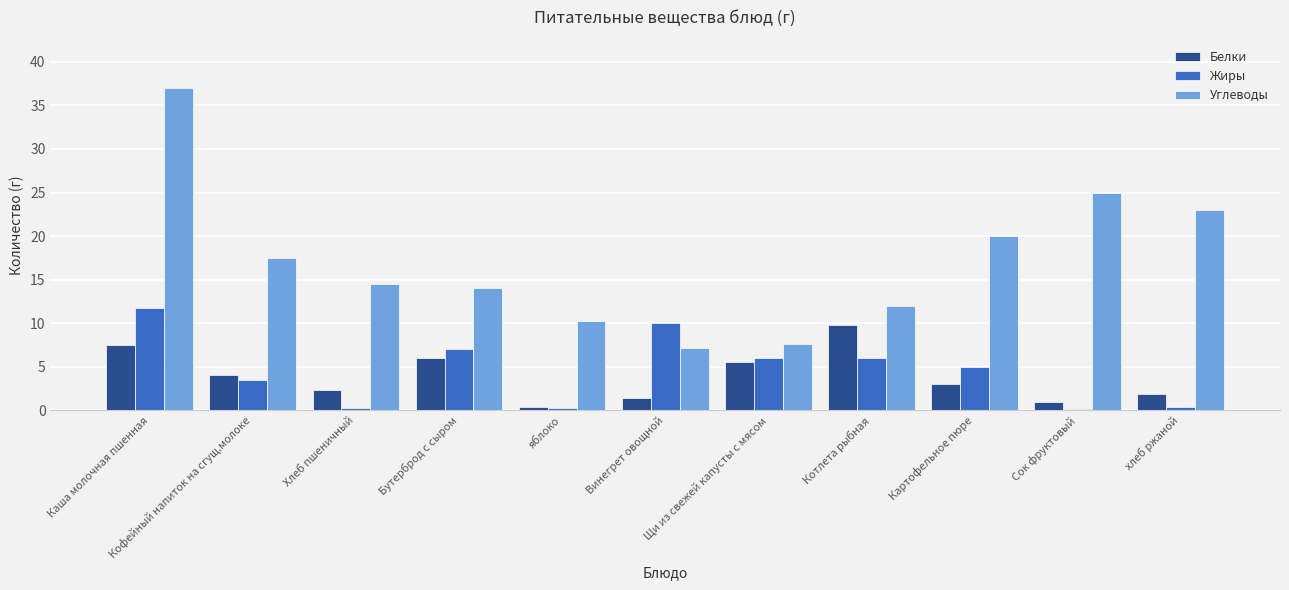

What is the sum of all Жиры values?

50.3